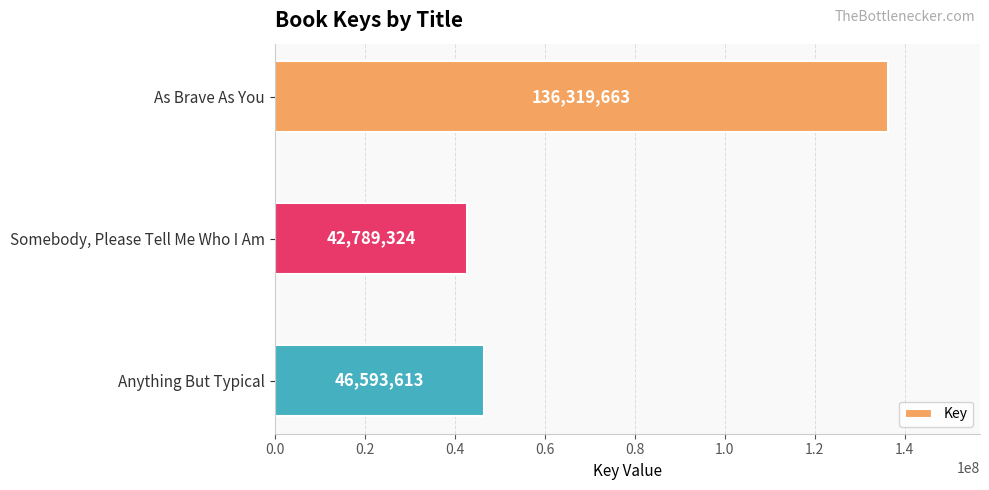

The value at Somebody, Please Tell Me Who I Am is 14704314. True or false?

False